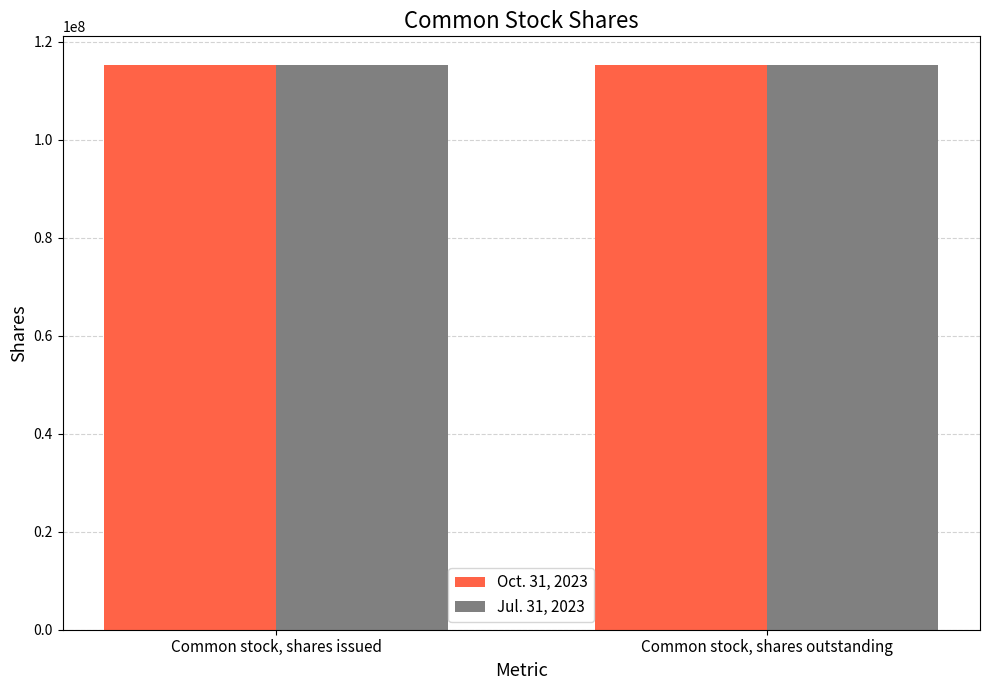

What is the difference between the highest and lowest values at Common stock, shares issued?

51402